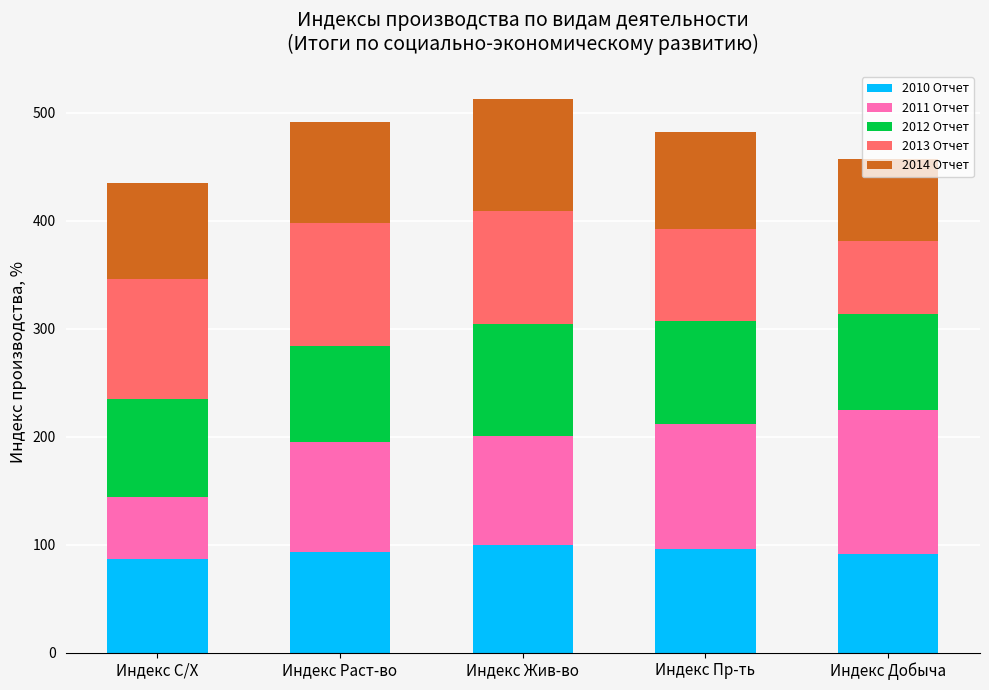

What is the maximum value for 2010 Отчет?

99.4